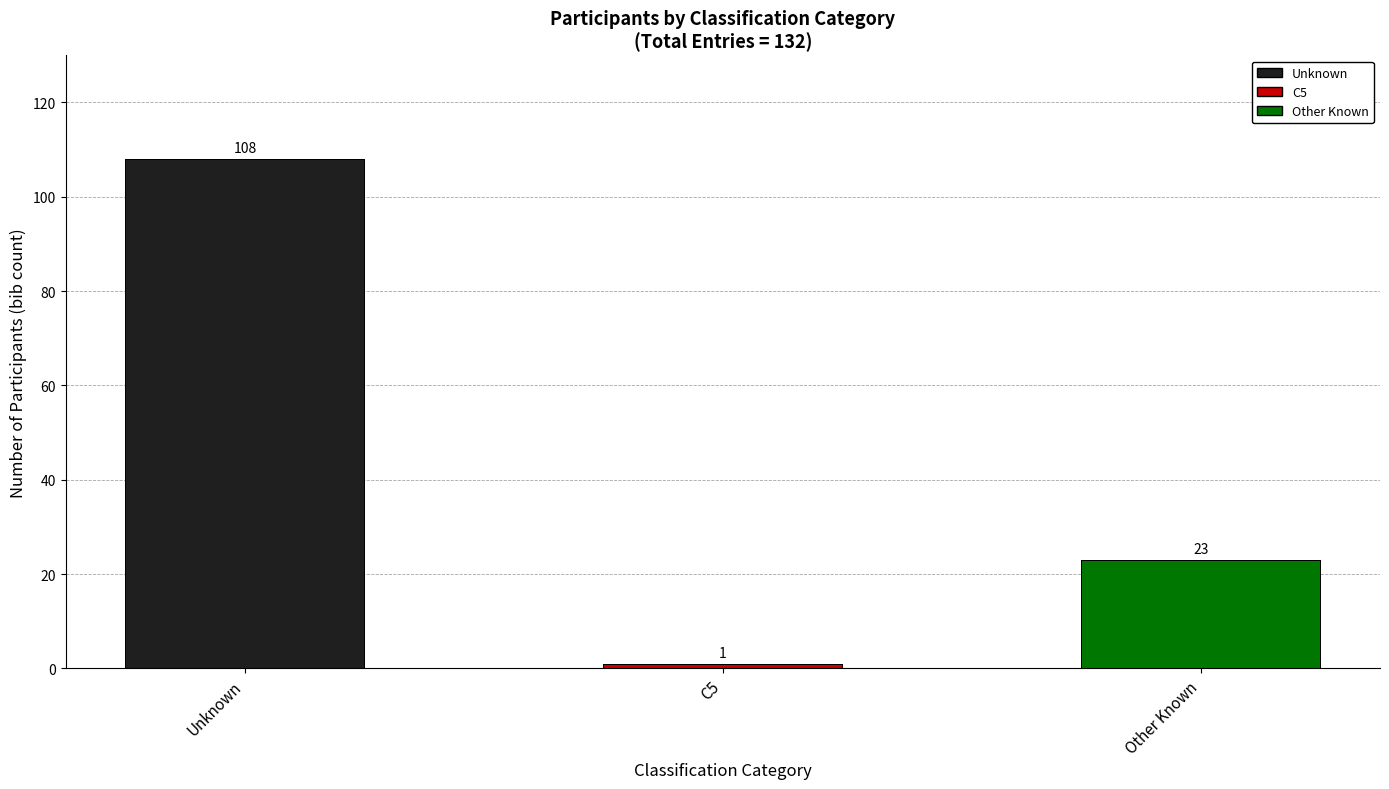

Does the chart contain any negative values?

No